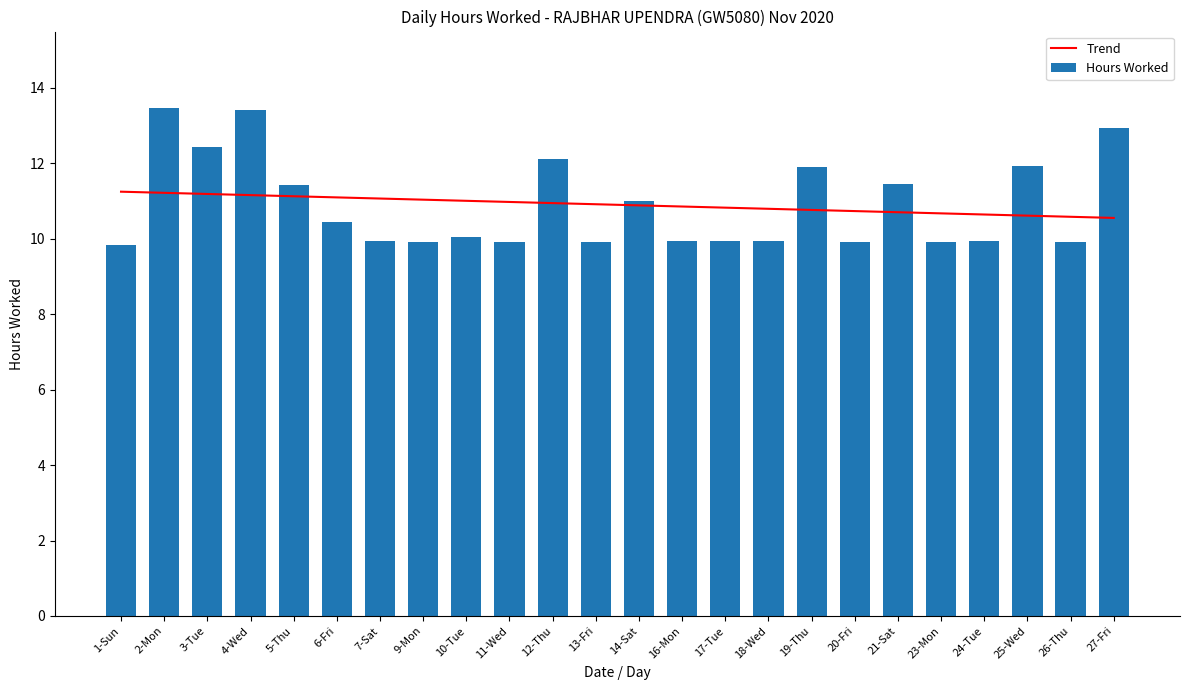

How many distinct data groups are displayed?

2